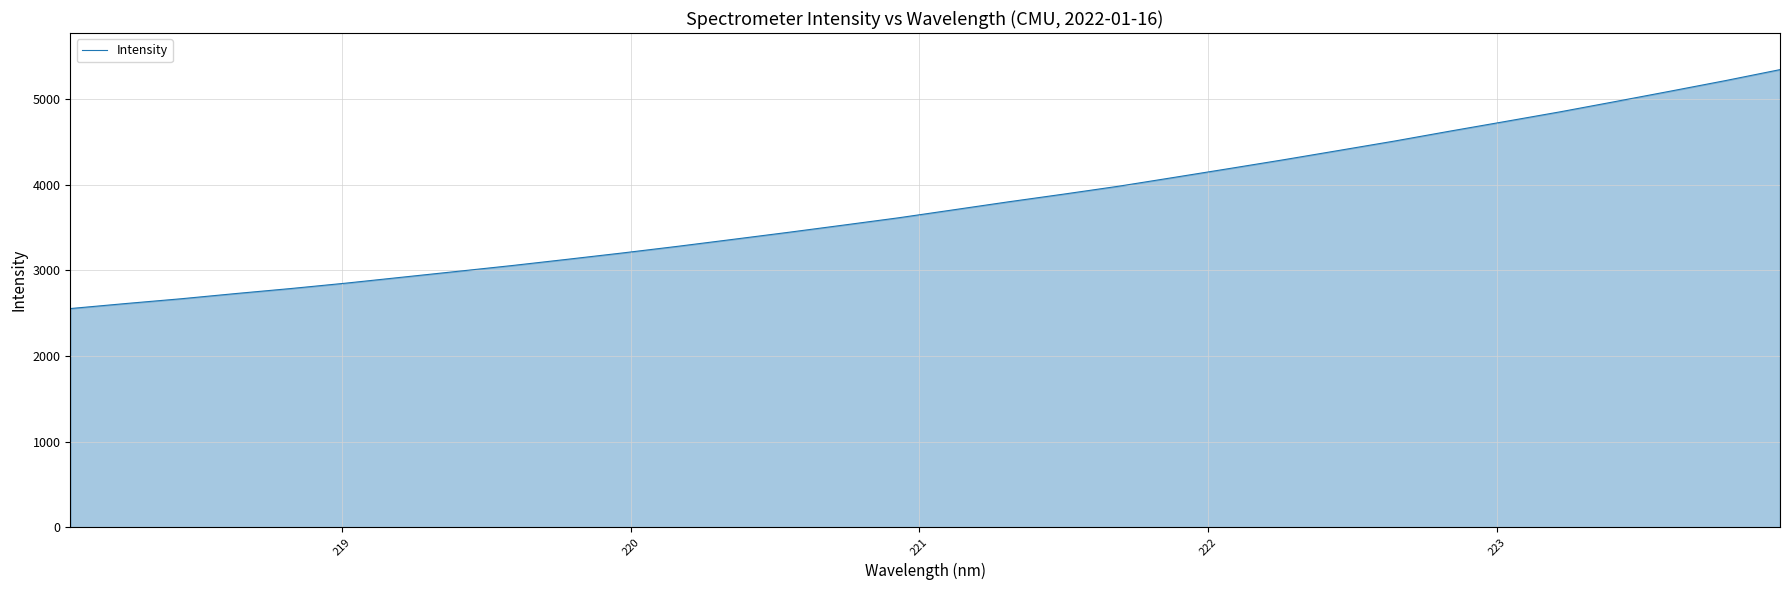

What is the maximum value shown in the chart?

5345.2